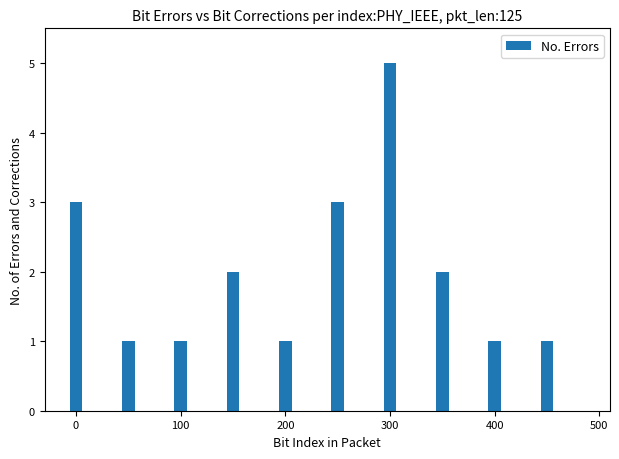

What is the value of the 9th bar from the left?

1